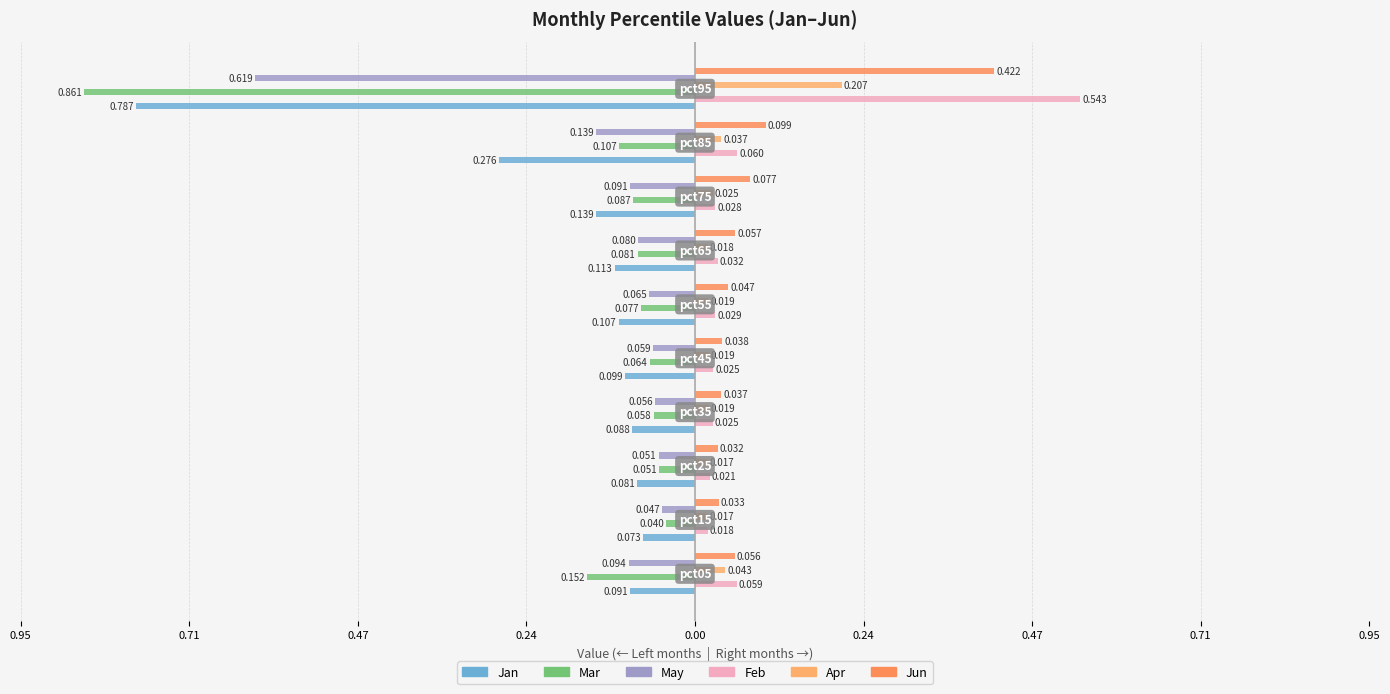

Does the chart contain stacked bars?

No